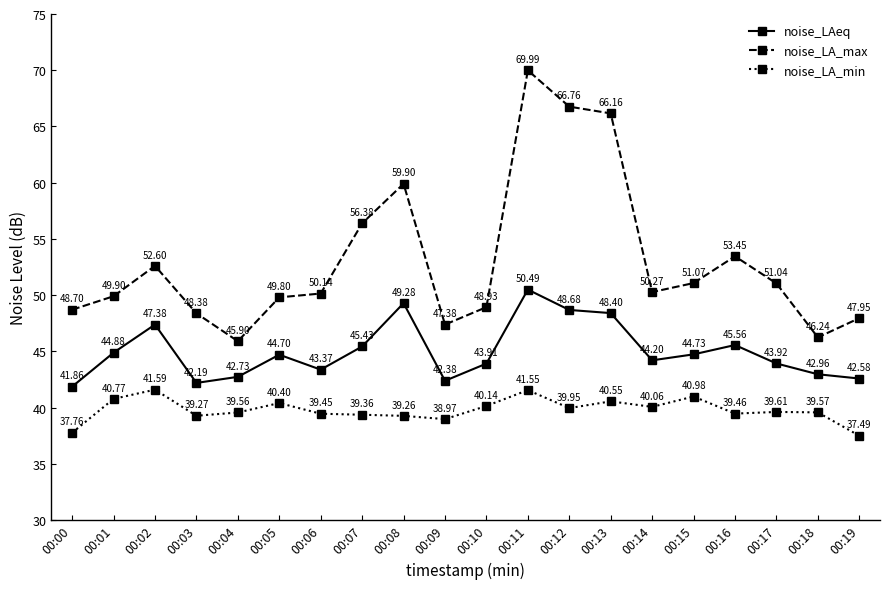

At 00:02, list the series in order from largest to smallest.

noise_LA_max, noise_LAeq, noise_LA_min